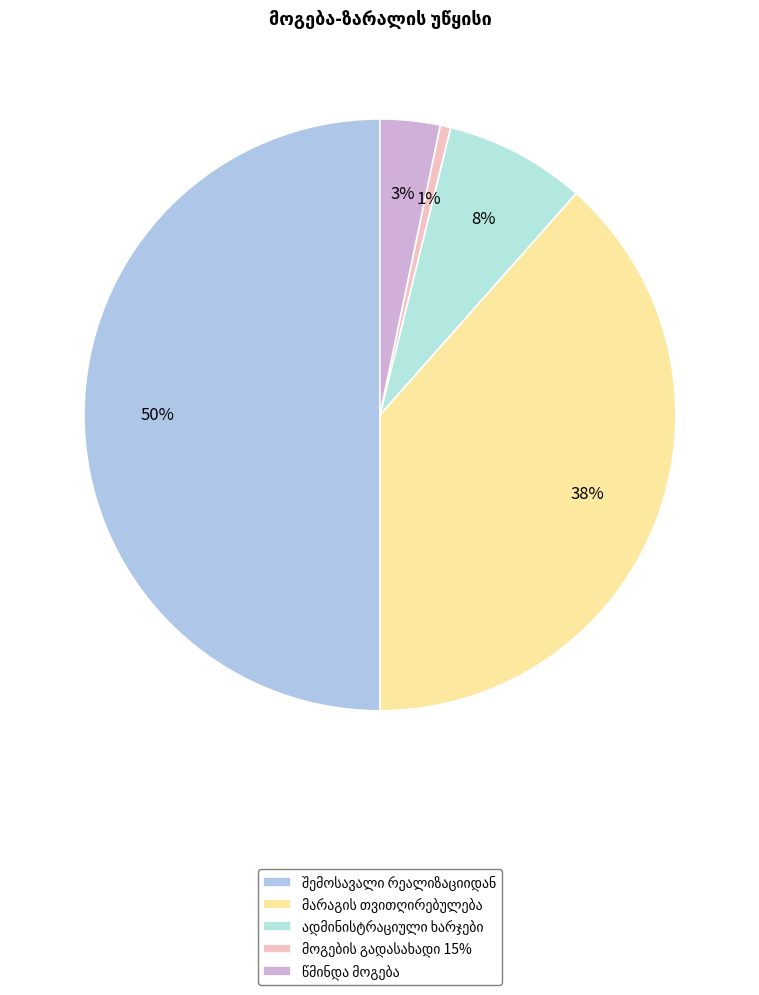

How much of the chart is everything except მარაგის თვითღირებულება?

61.5%